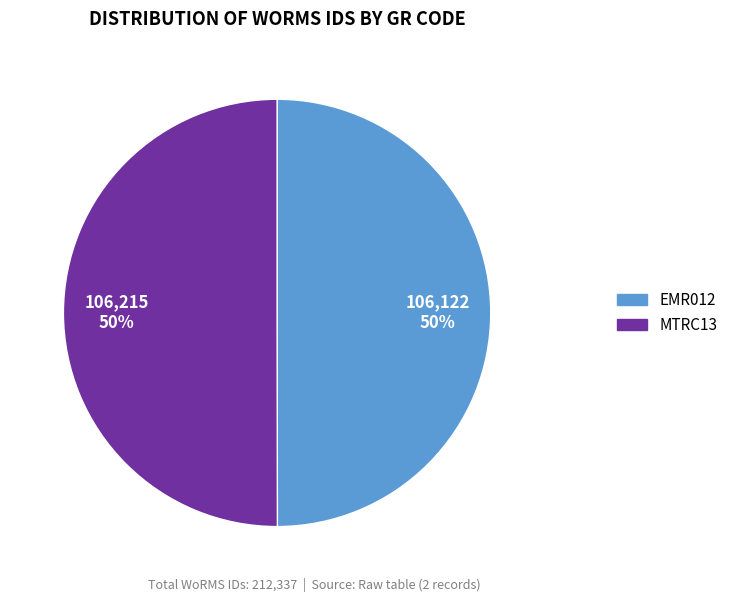

How many segments does this pie chart have?

2